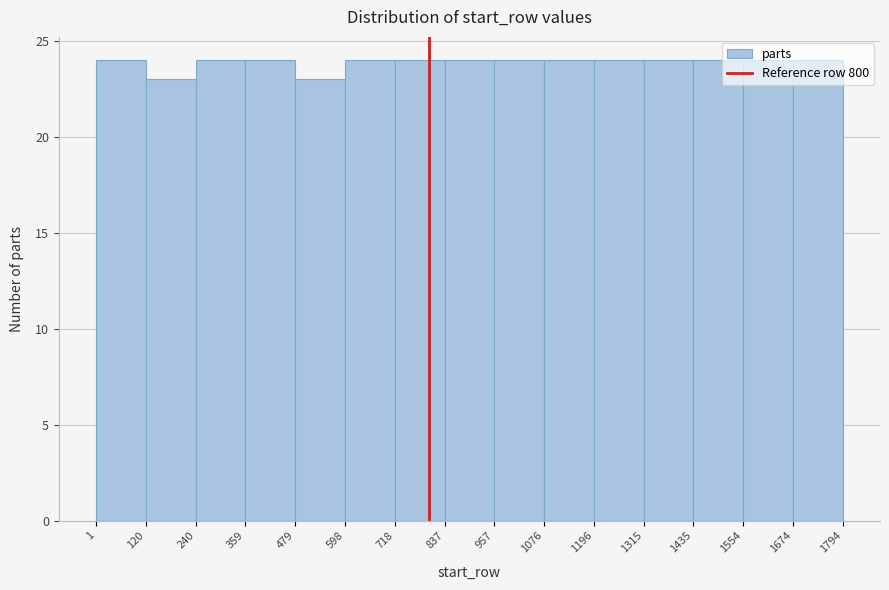

What is the height of the bar covering 479 to 598 on the x-axis? The values are not printed on the chart, so give them approximately, as read against the axis.

23